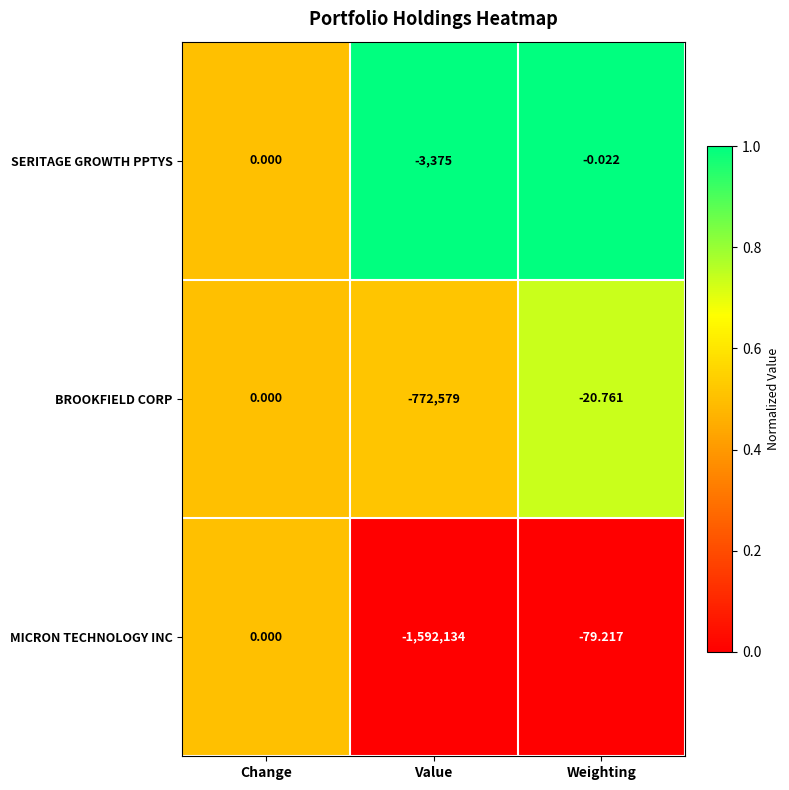

What is the total value across all series at Weighting?

-100.0